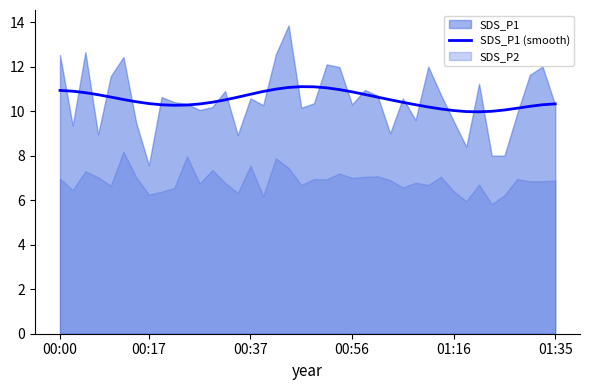

How many lines are shown in the chart?

1